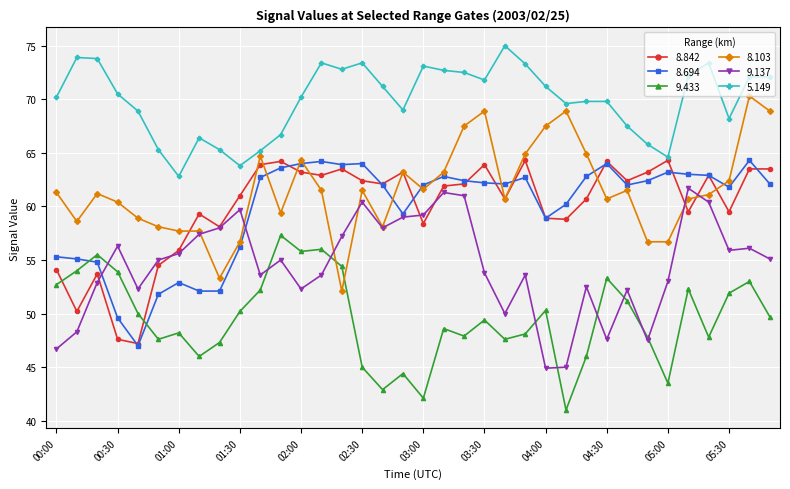

True or false: 8.694 and 5.149 intersect in this chart.

False